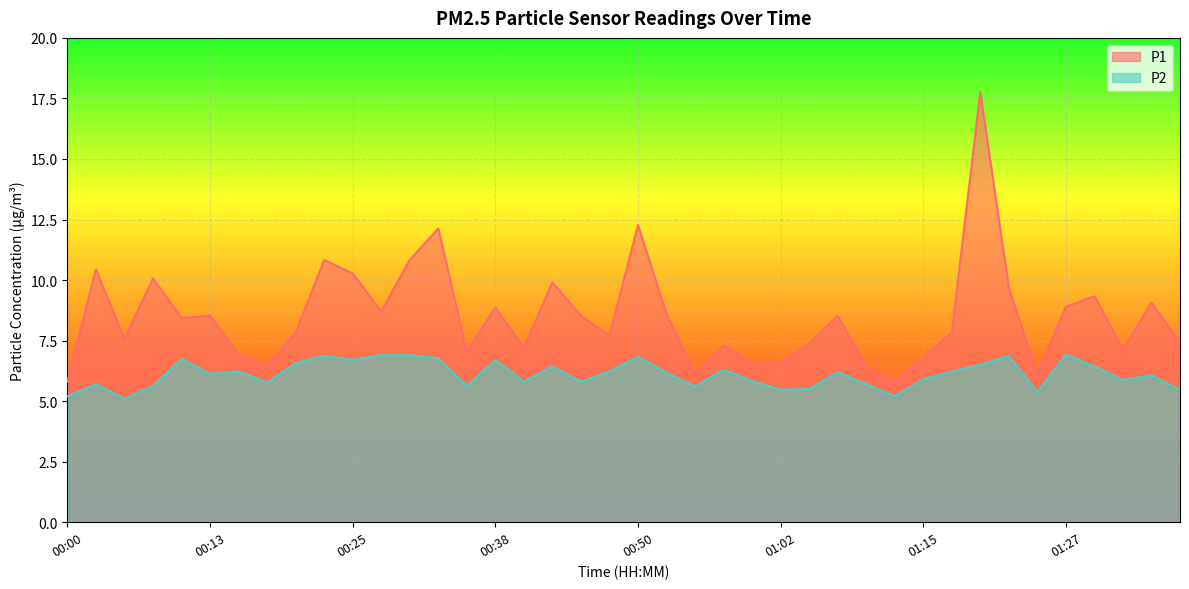

What is the total value across all series at 00:23?

17.7